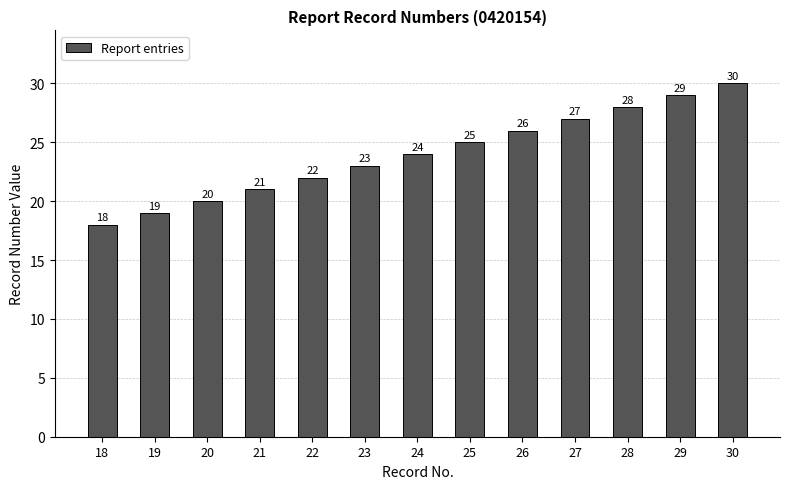

What is the greatest value displayed?

30